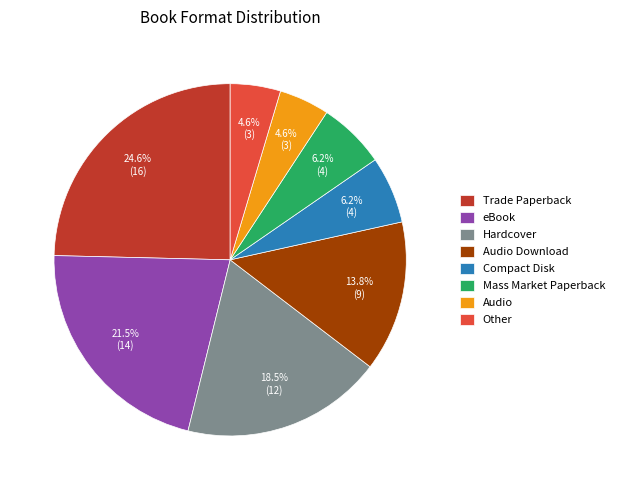

What is the largest slice in the pie chart?

Trade Paperback